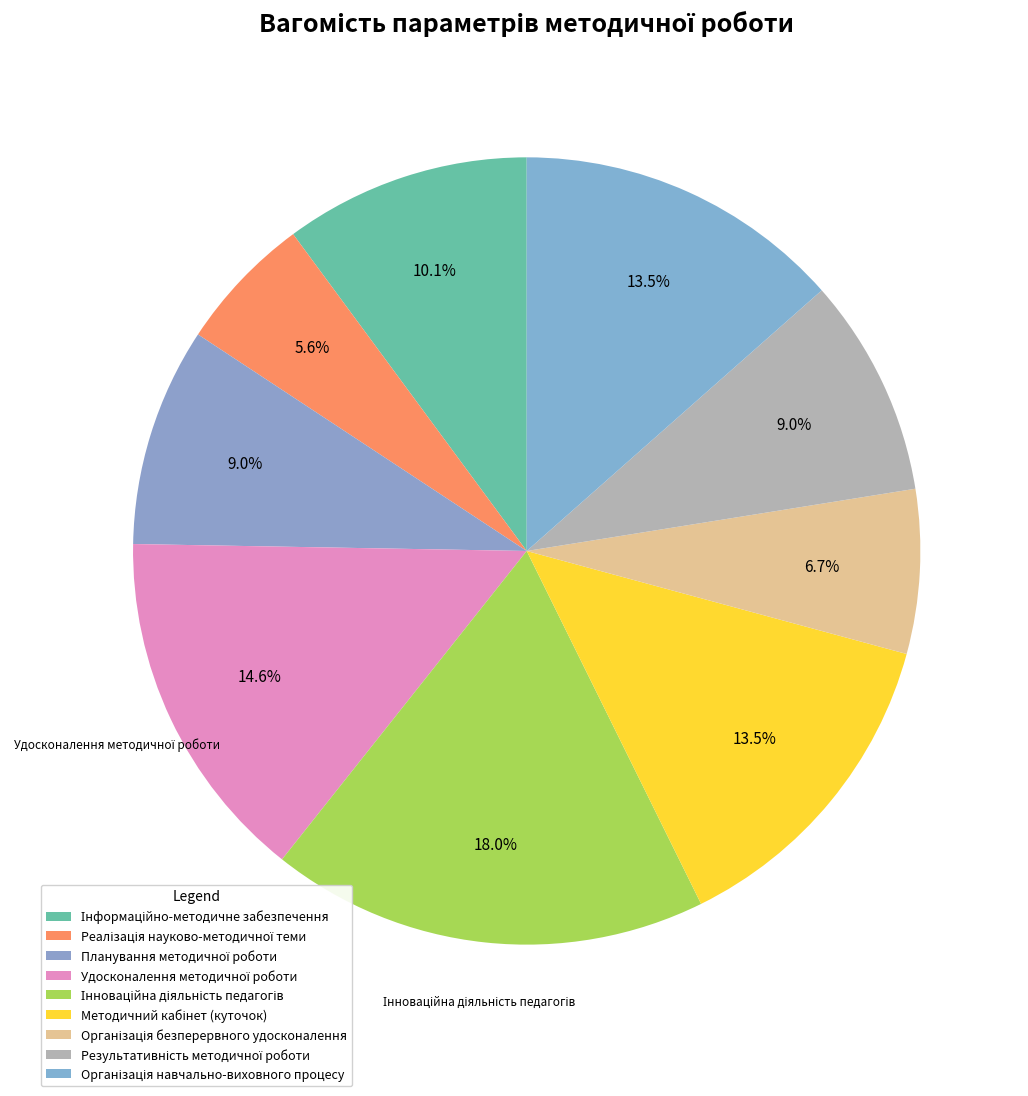

How many slices are in this pie chart?

9